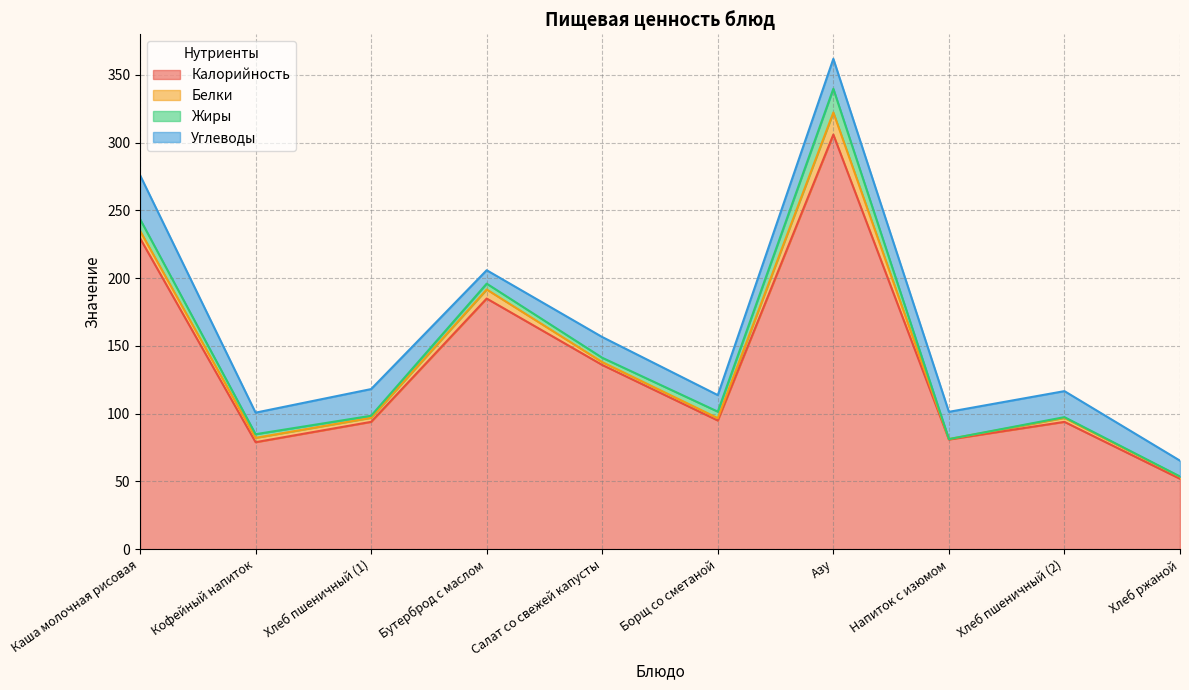

What position from the left is Хлеб пшеничный (2)?

9